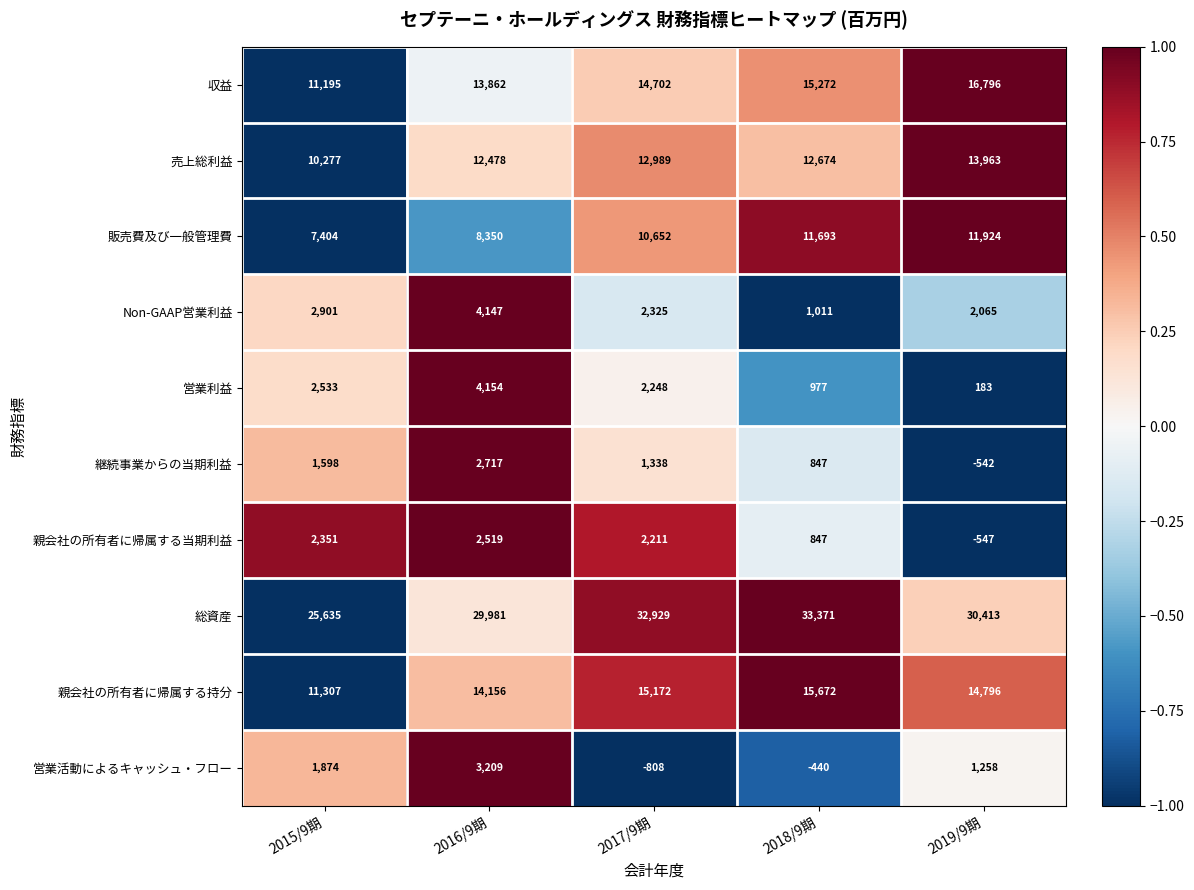

What is the smallest value displayed?

-808